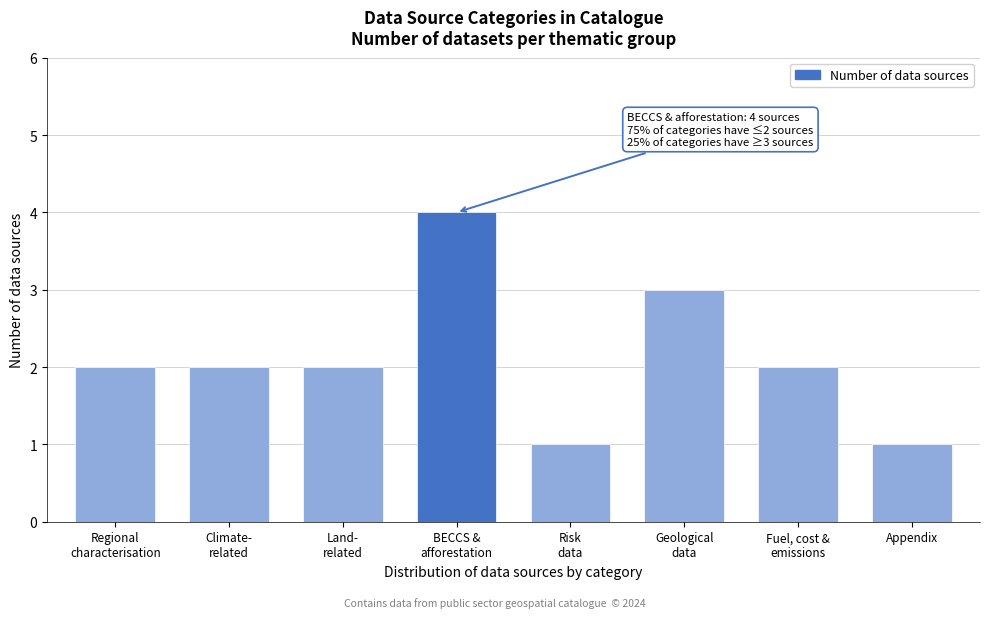

Reading left to right, extract all data points from this chart.

2	2	2	4	1	3	2	1